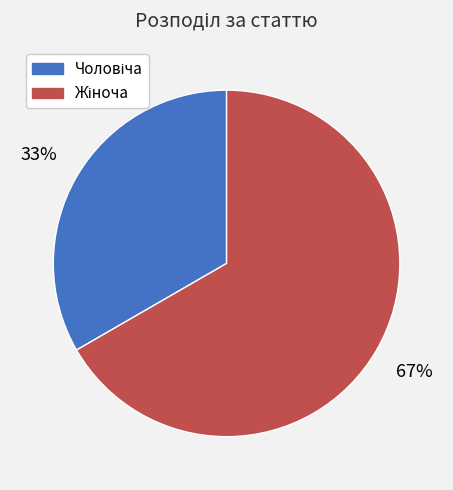

Is there a majority slice in this chart?

Yes